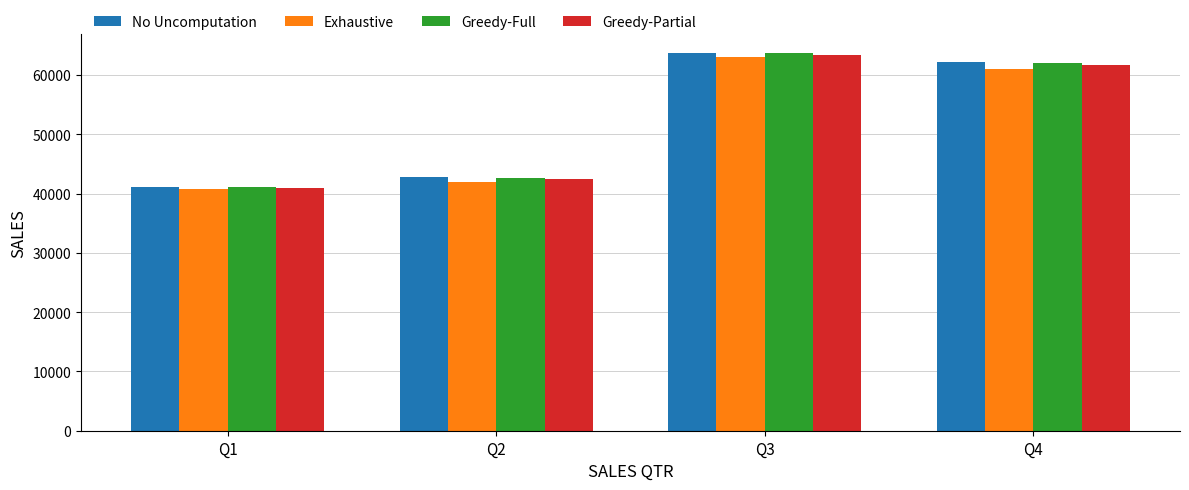

How many values in the Greedy-Partial series are below 61632?

2